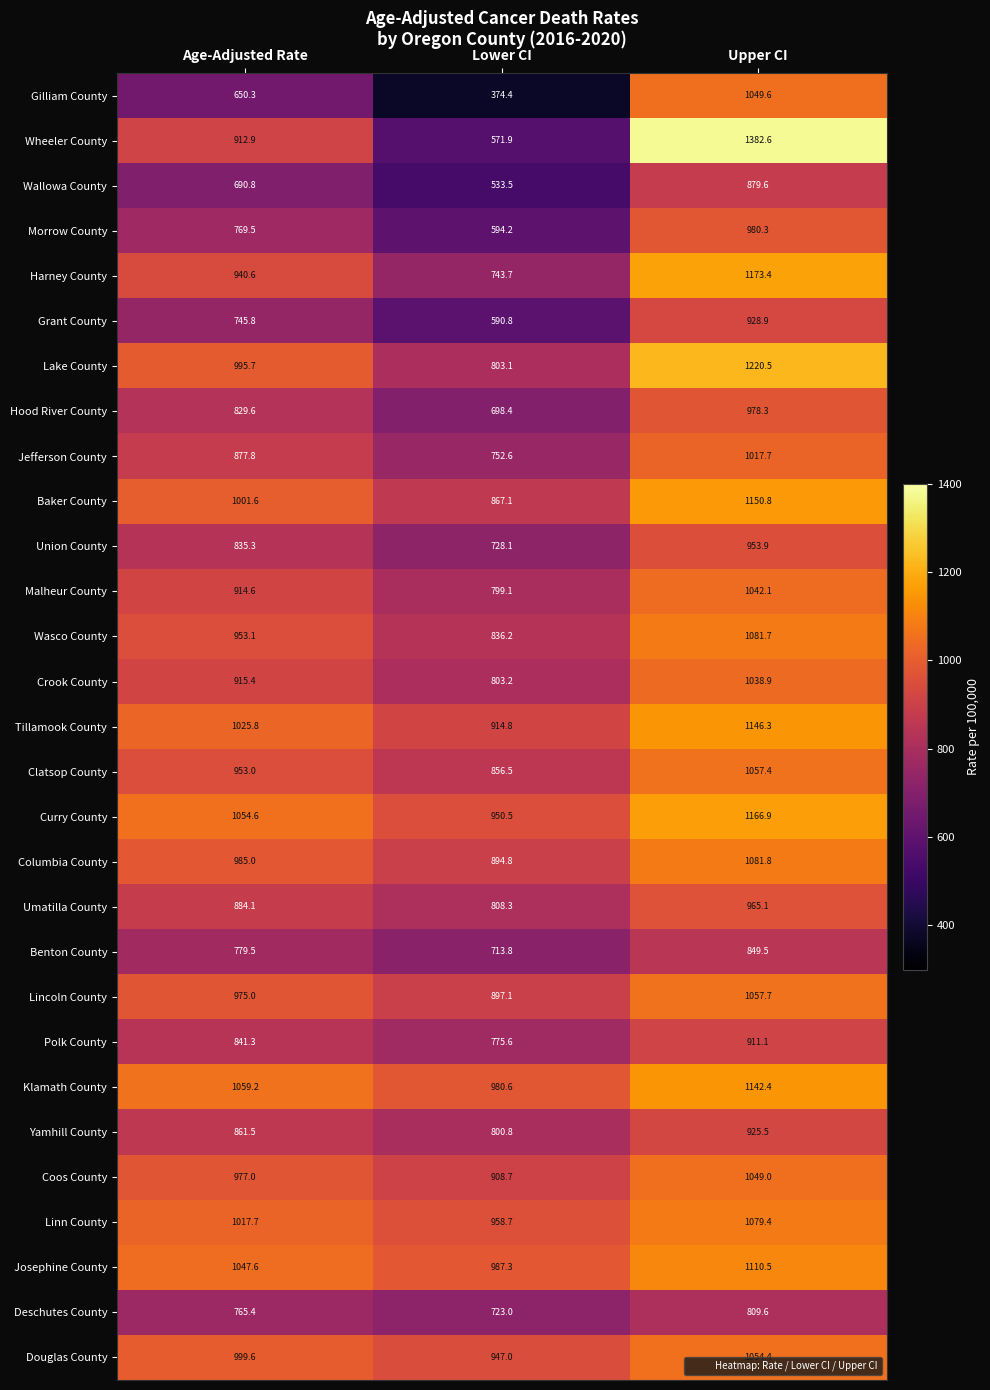

What is the approximate value of Baker County at Age-Adjusted Rate?

1001.6